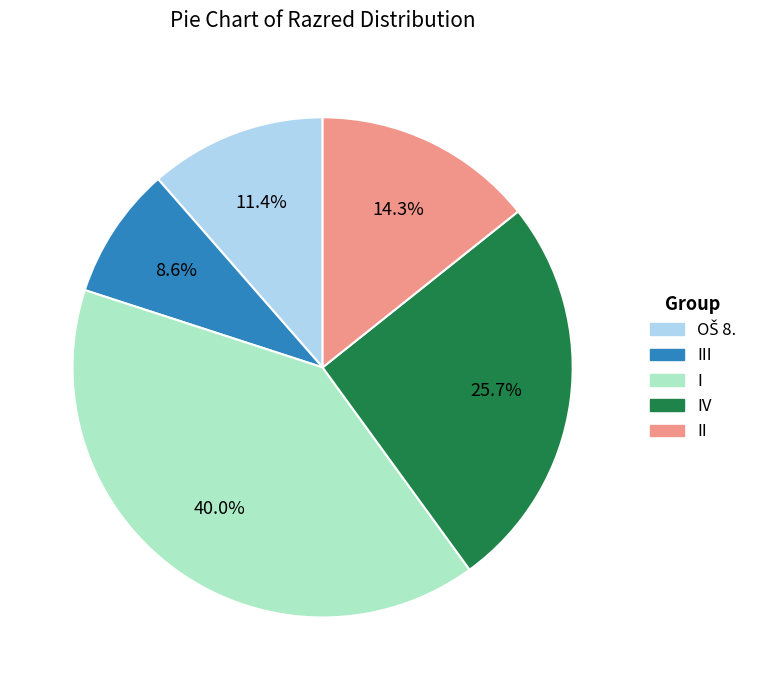

What percentage is the I slice, to the nearest percent?

40%